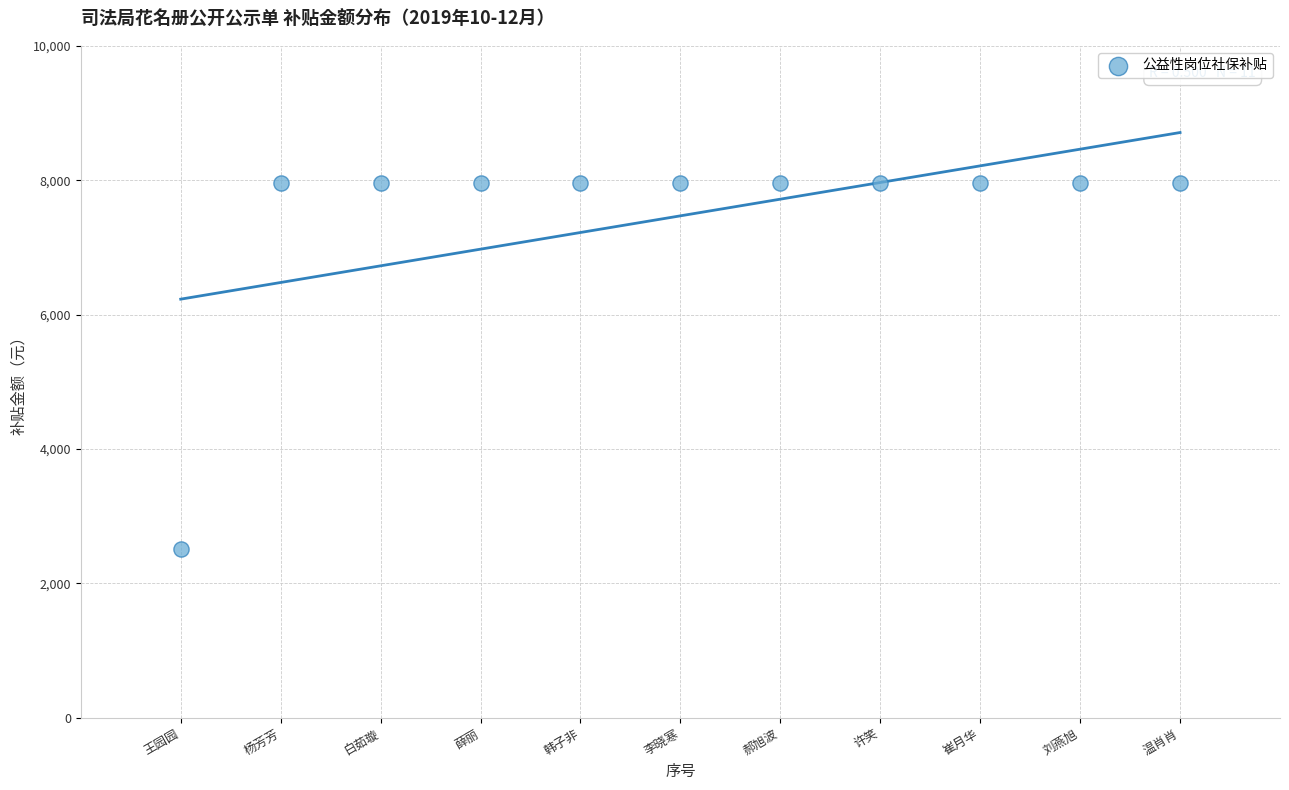

What is the average X value?

6.0